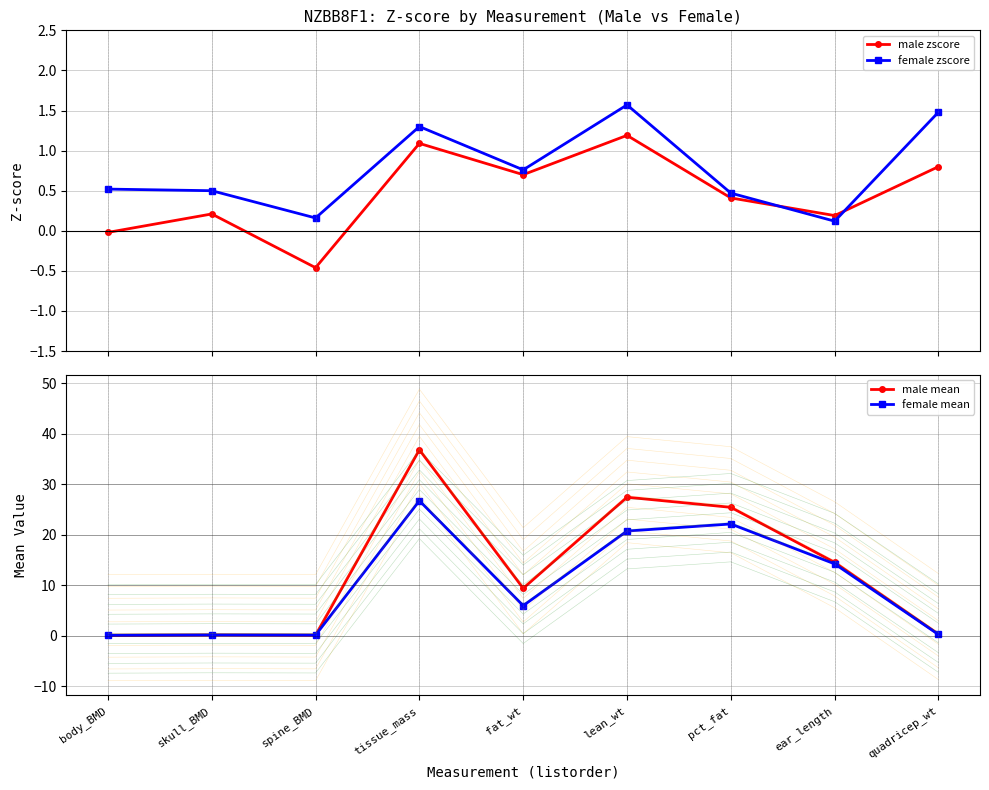

How many lines are shown in the chart?

4